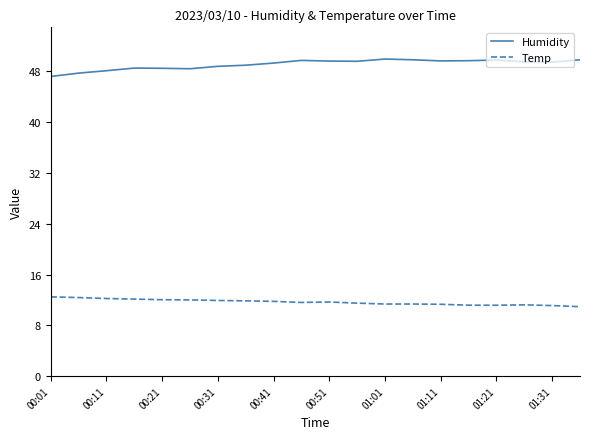

True or false: Humidity and Temp intersect in this chart.

False